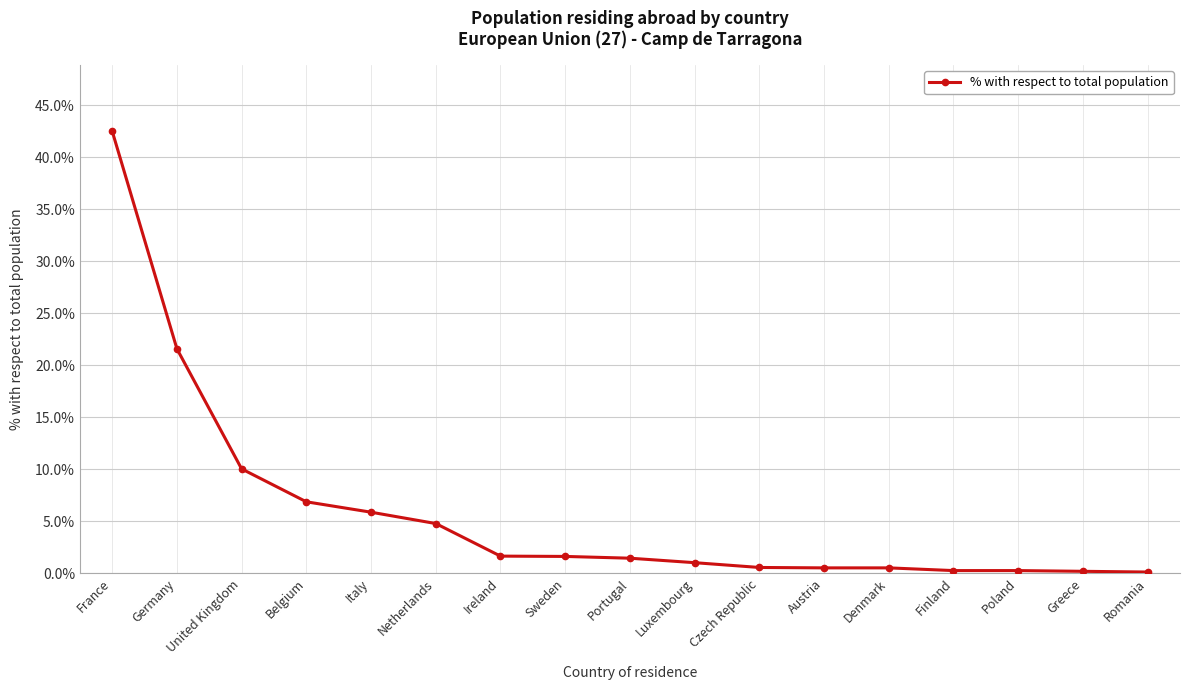

What is the maximum value shown in the chart?

42.5